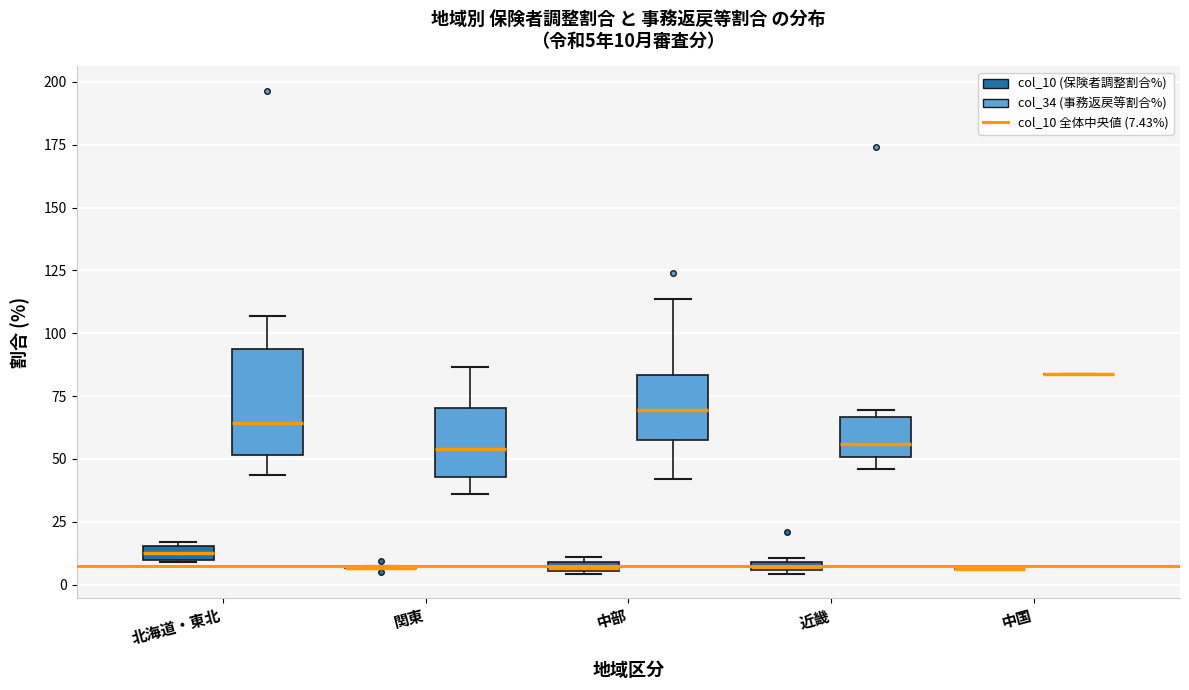

Which box is the tallest, from its lower edge to its upper edge?

北海道・東北 (col_34 (事務返戻等割合%))